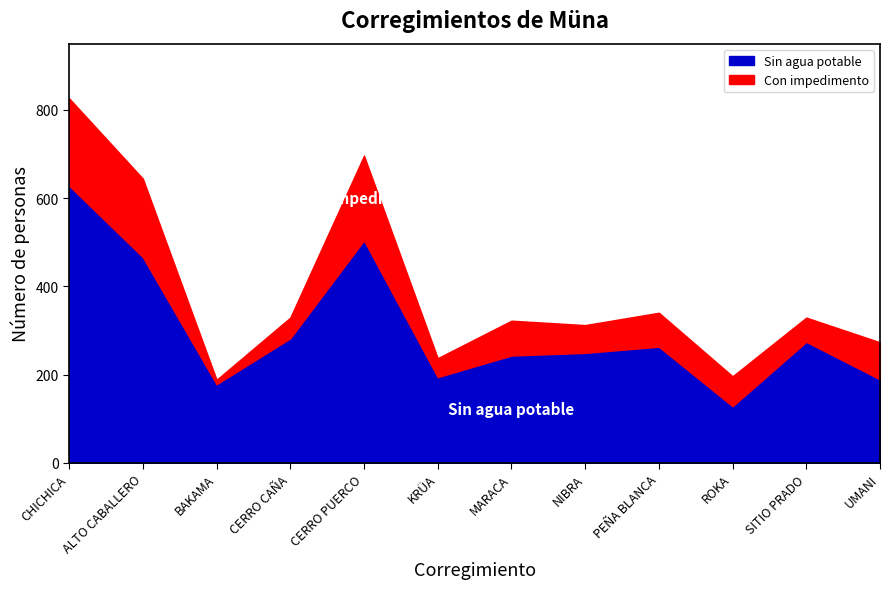

What is the greatest value displayed?

628